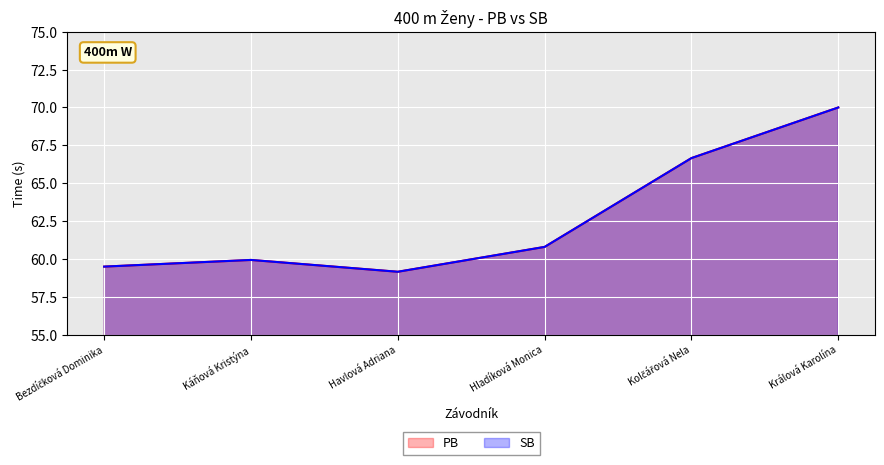

At which category does PB reach its first local peak?

Káňová Kristýna